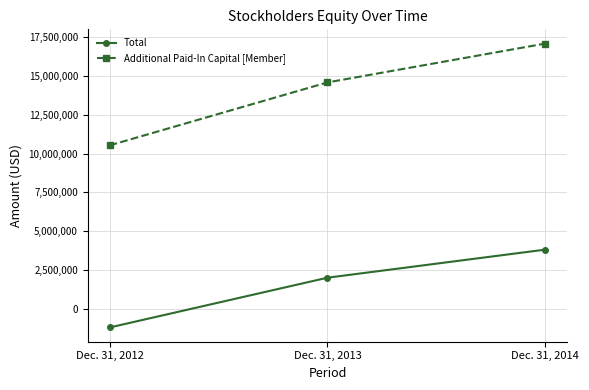

Rank the series at Dec. 31, 2013 from highest to lowest value.

Additional Paid-In Capital [Member], Total